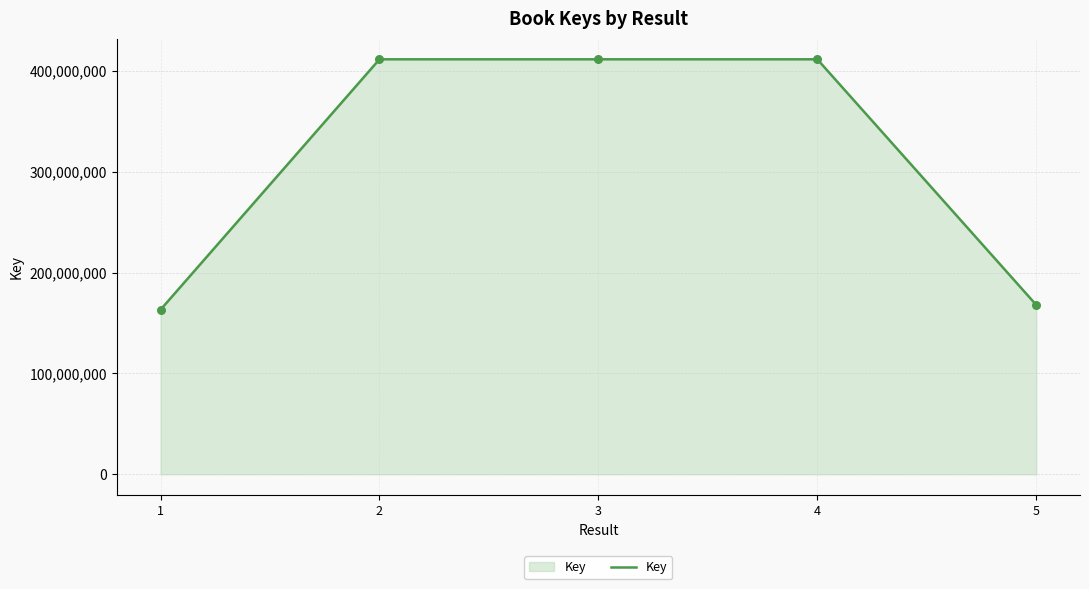

What is the change in value from 3 to 5?

-243584200